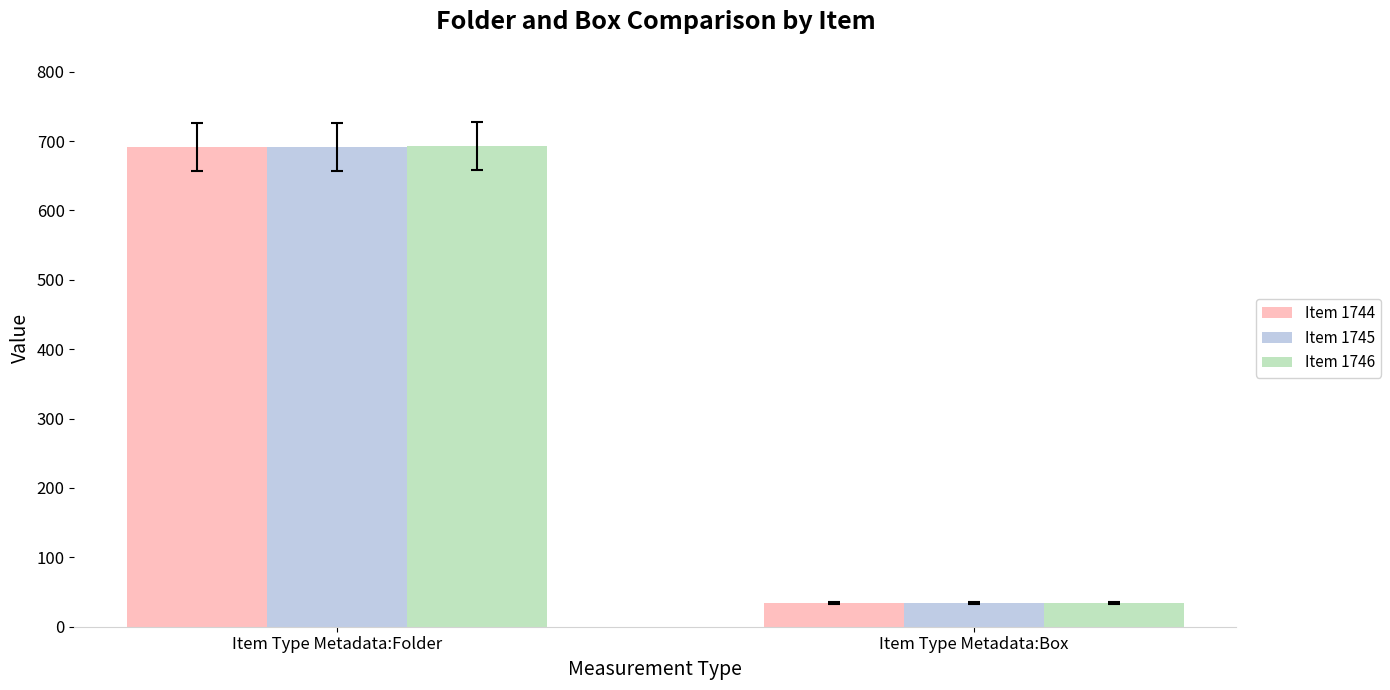

What is the label of the 2nd bar from the left?

Item Type Metadata:Box